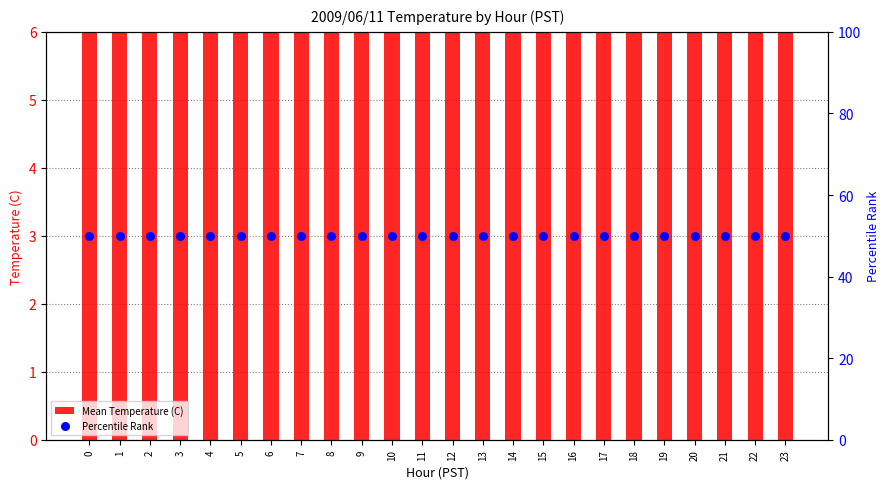

Which series has the largest total across all categories?

Percentile Rank